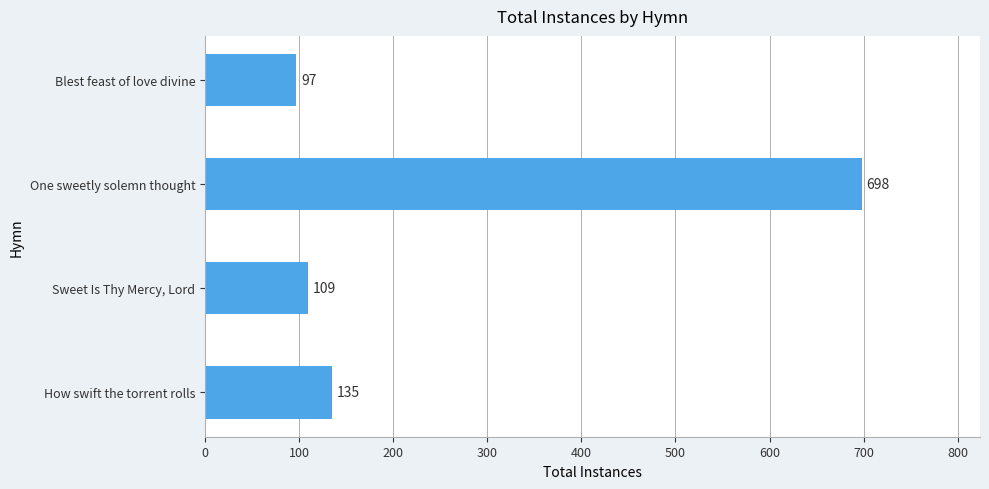

At which label is the value closest to 397?

How swift the torrent rolls